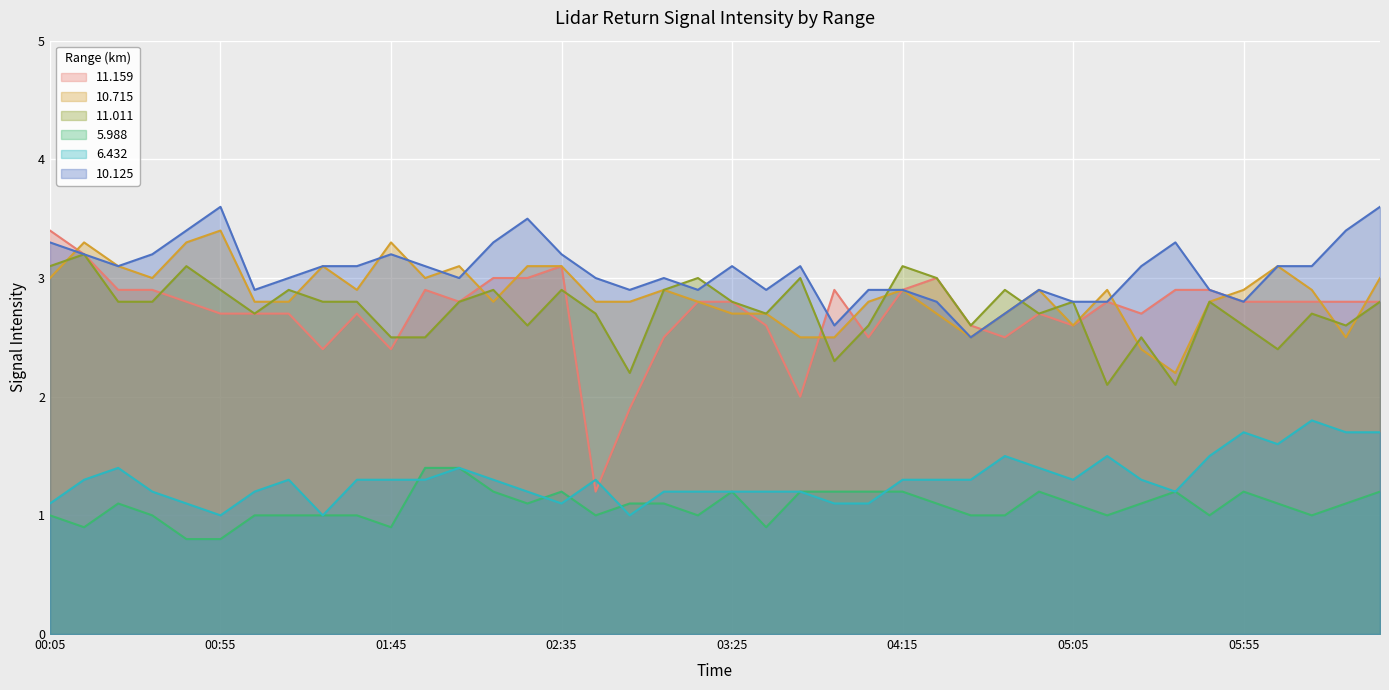

Where is 10.715 nearest to the value 2?

2021/11/18 05:35